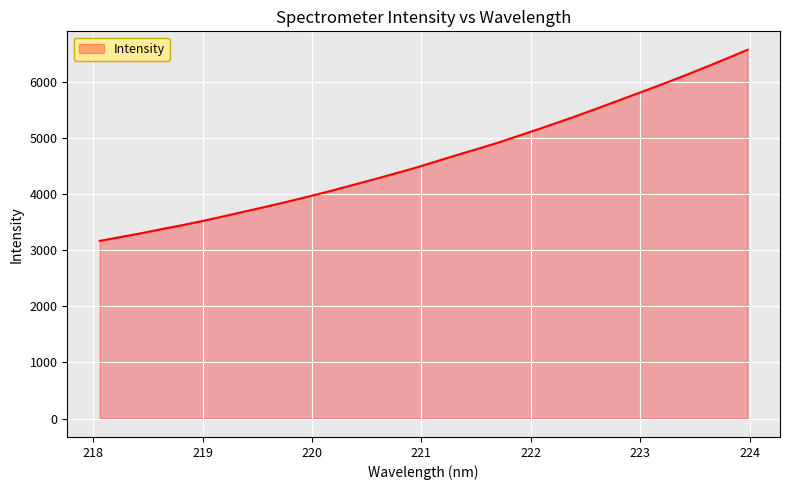

What is the difference between the maximum and minimum values?

3406.0